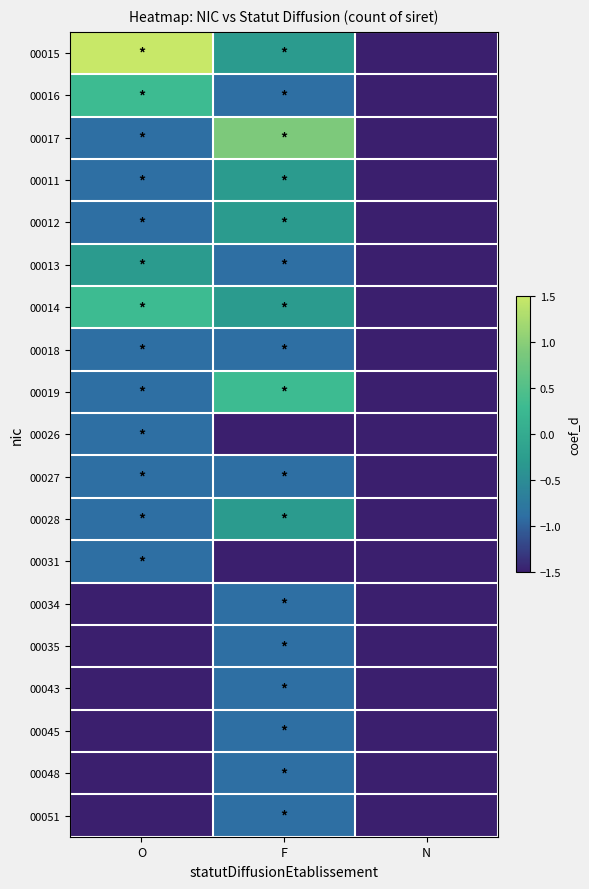

Between N and O, which is larger?

O